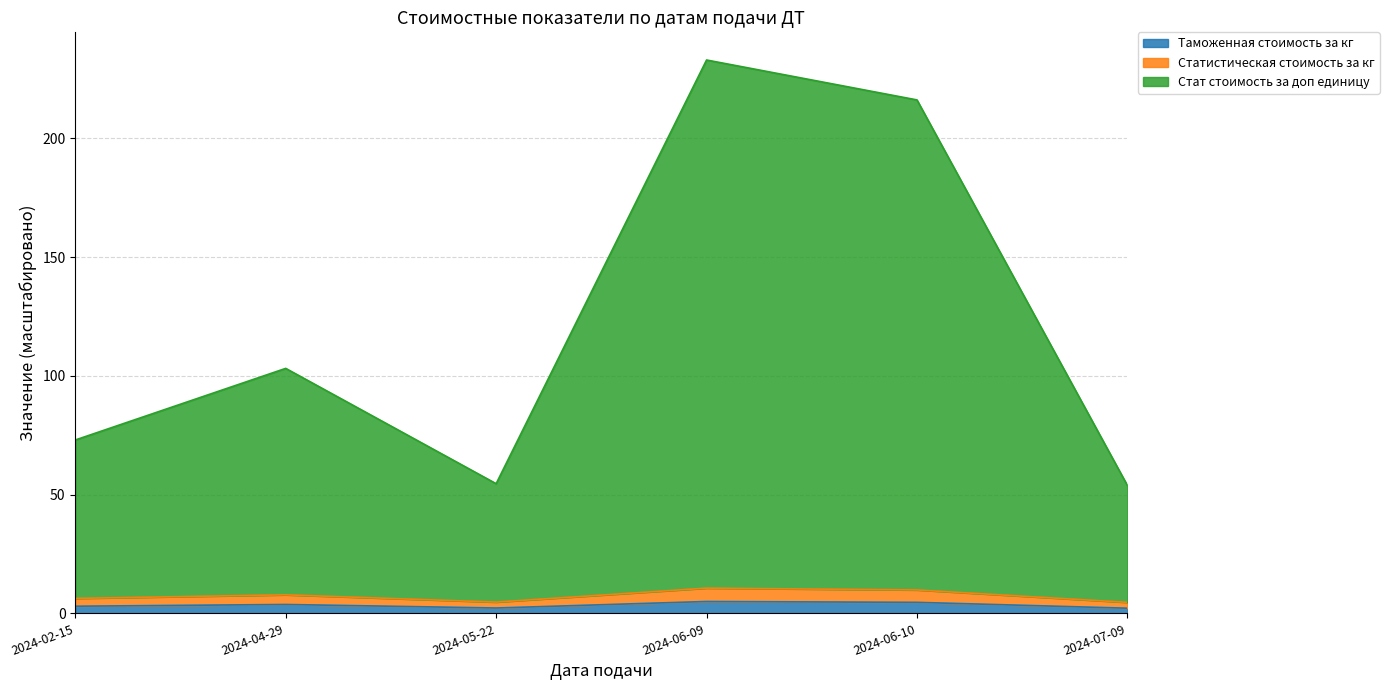

Is the value of Статистическая стоимость за кг at 2024-06-09 greater than the value of Таможенная стоимость за кг at 2024-06-09?

Yes